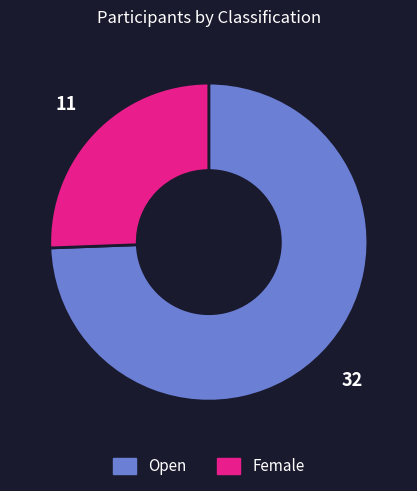

Is the sum of Female and Open greater than half?

Yes